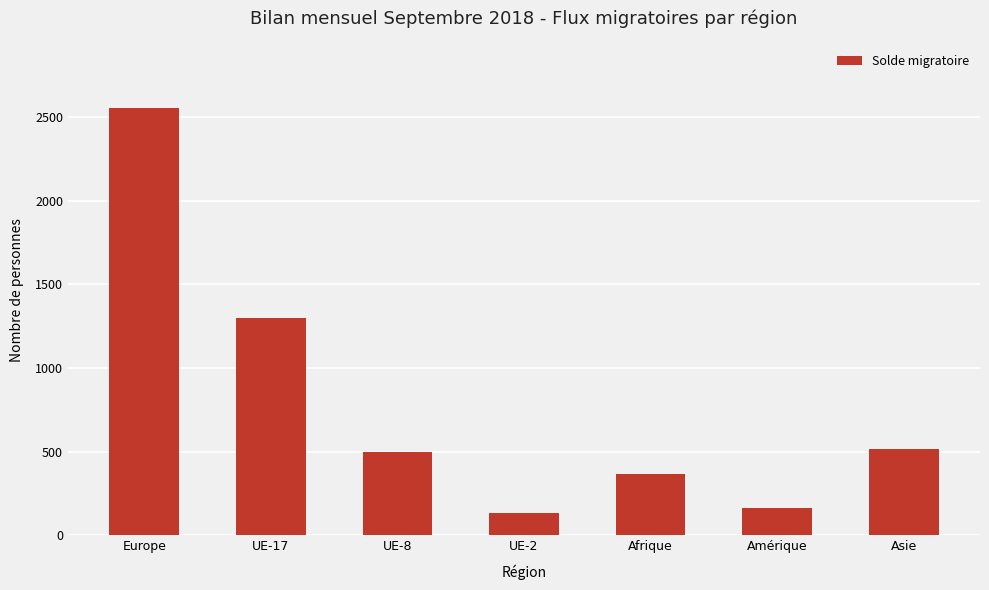

Which label corresponds to the largest value in the chart?

Europe